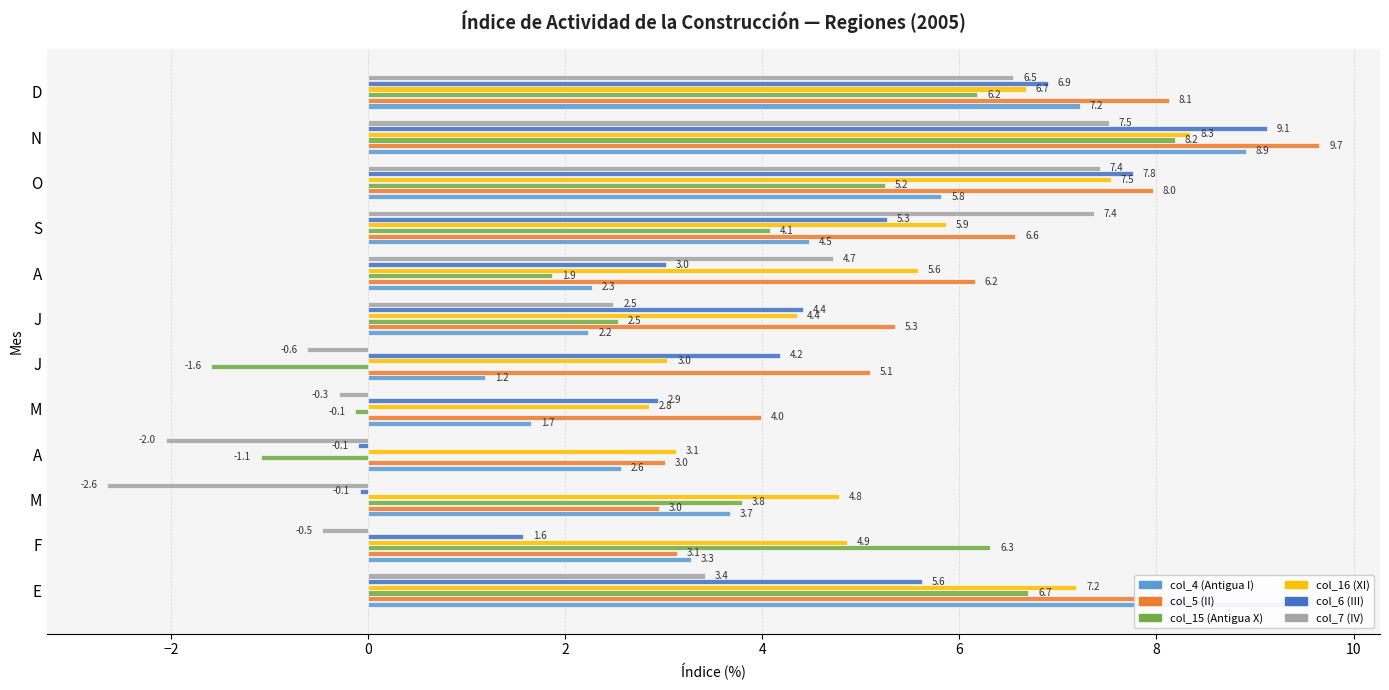

How many values in col_15 (Antigua X) are above zero?

9